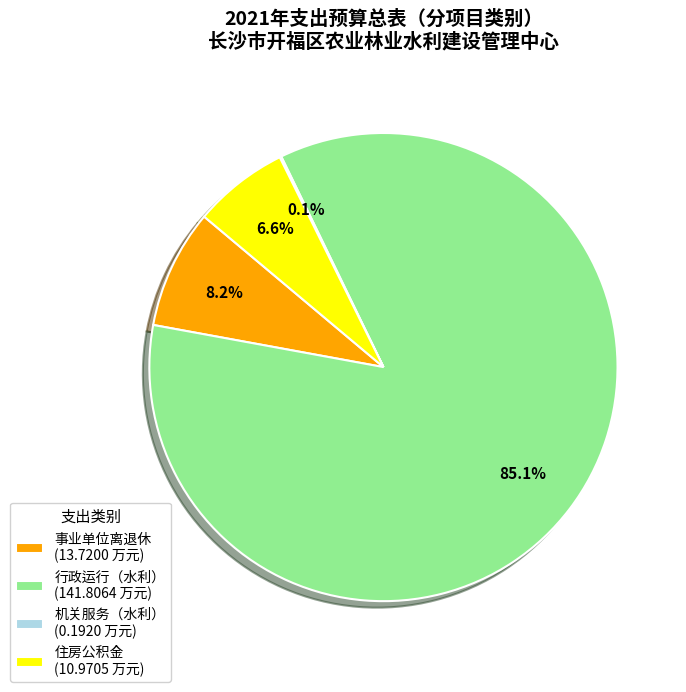

Combined, what portion of the pie is 住房公积金 and 事业单位离退休?

14.8%